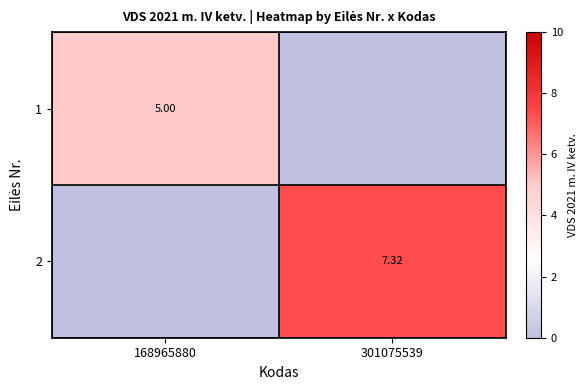

What is the sum of all 2 values?

7.3